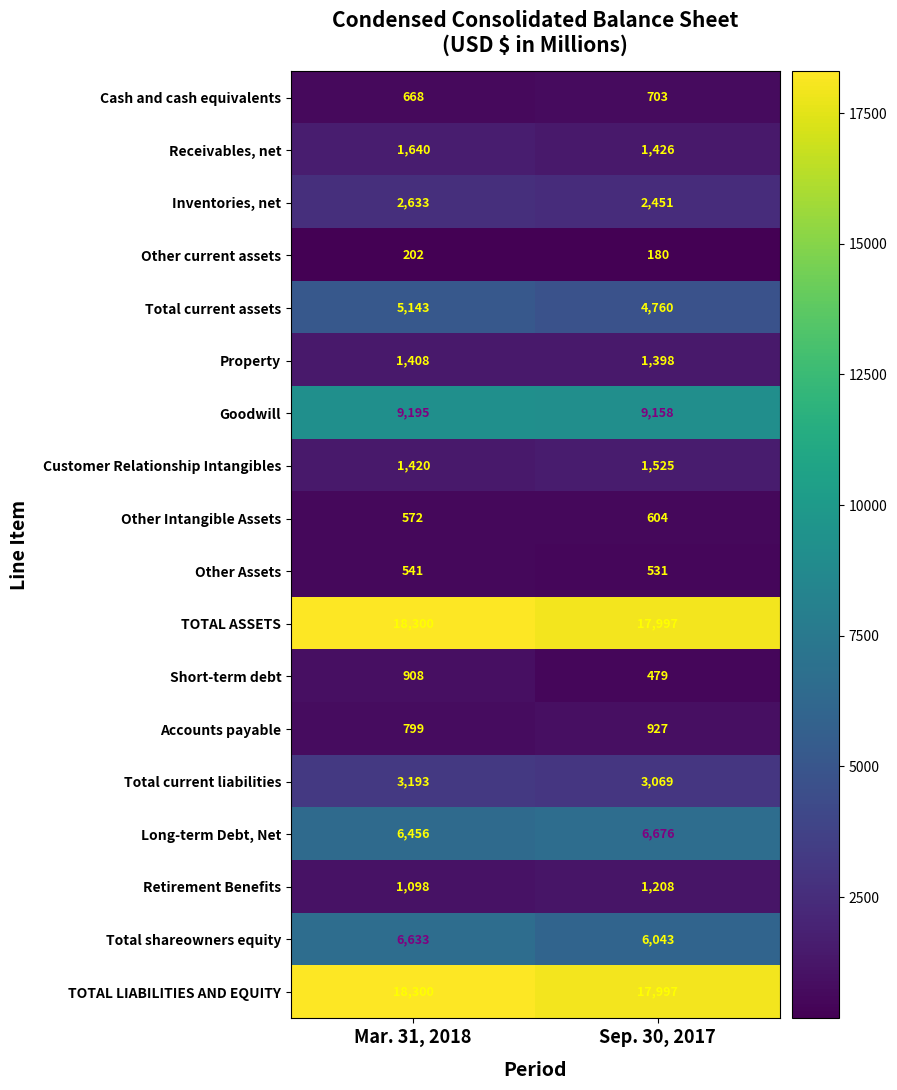

What is the sum of all Cash and cash equivalents values?

1371